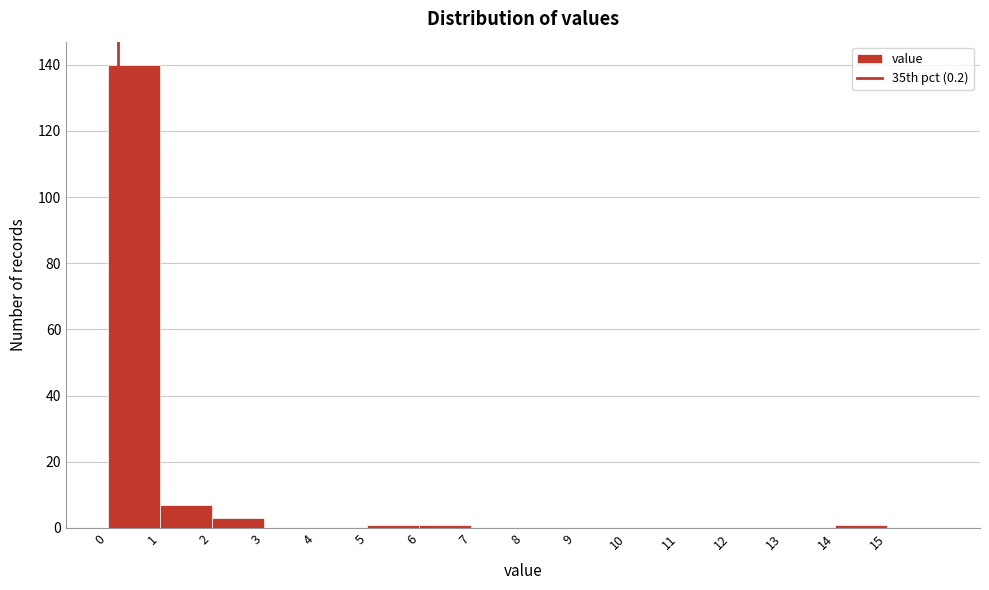

Over which range of the x-axis is the bar tallest?

0 to 1